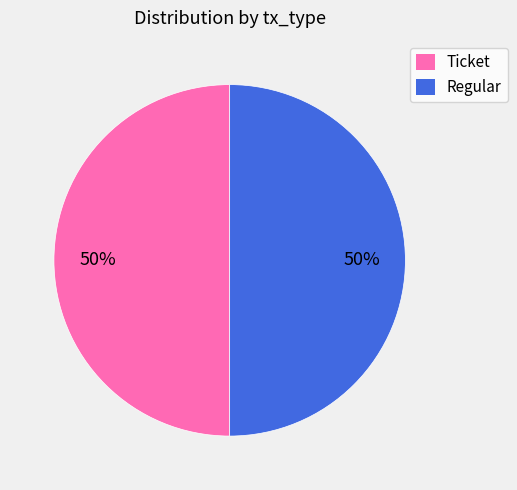

To the nearest percent, what is the difference between the largest and smallest slice percentages?

0%